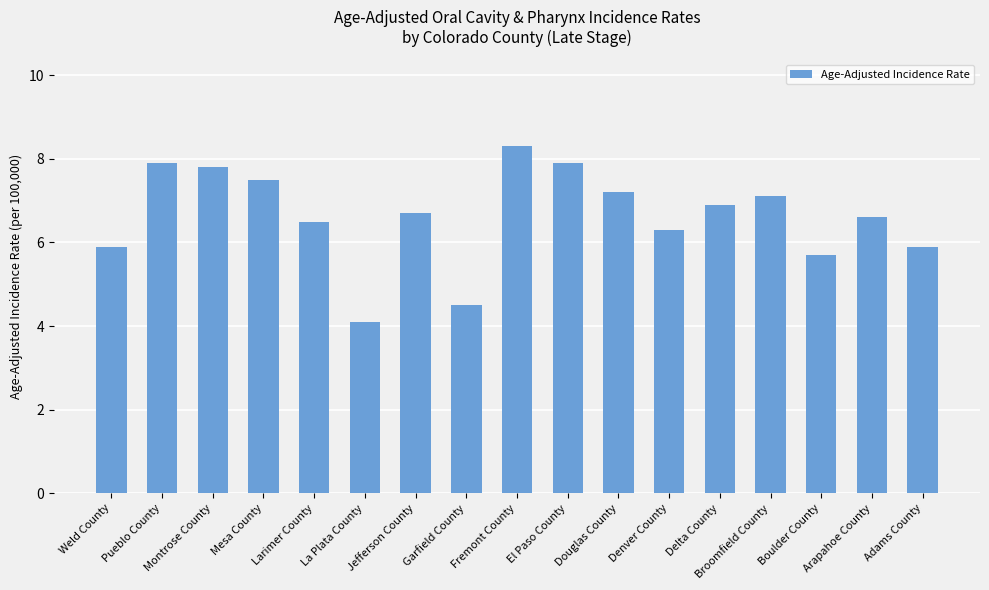

How many values are below 6?

5